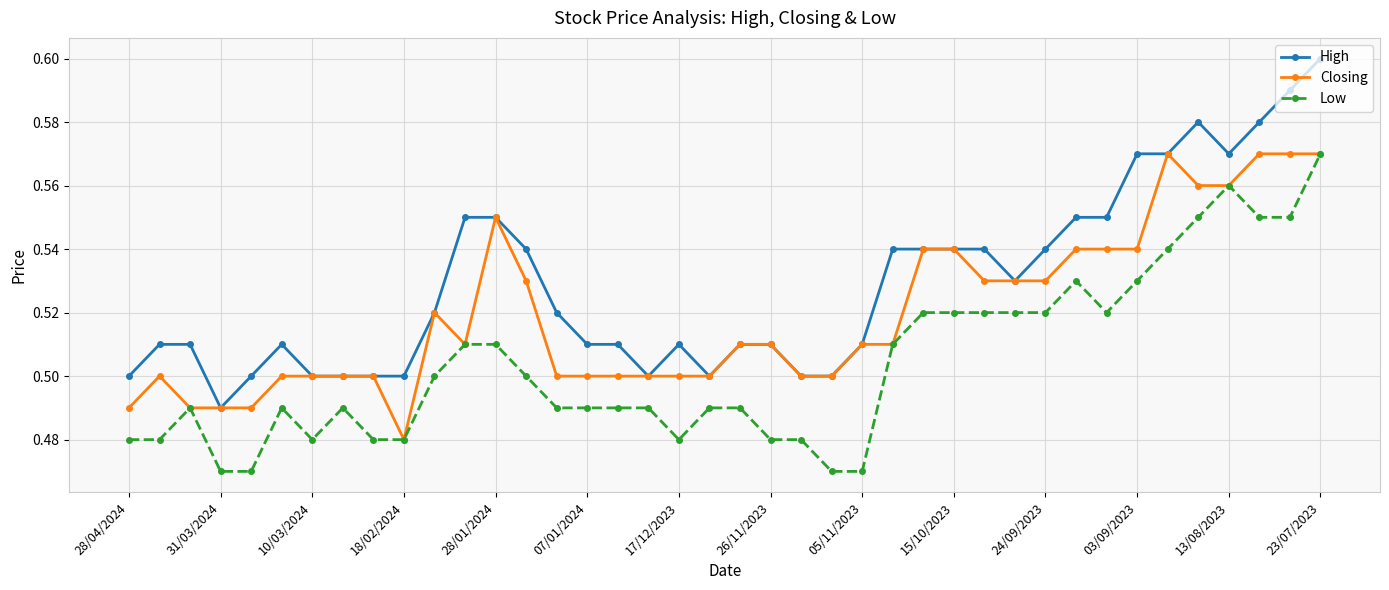

True or false: High and Low cross at least once.

False